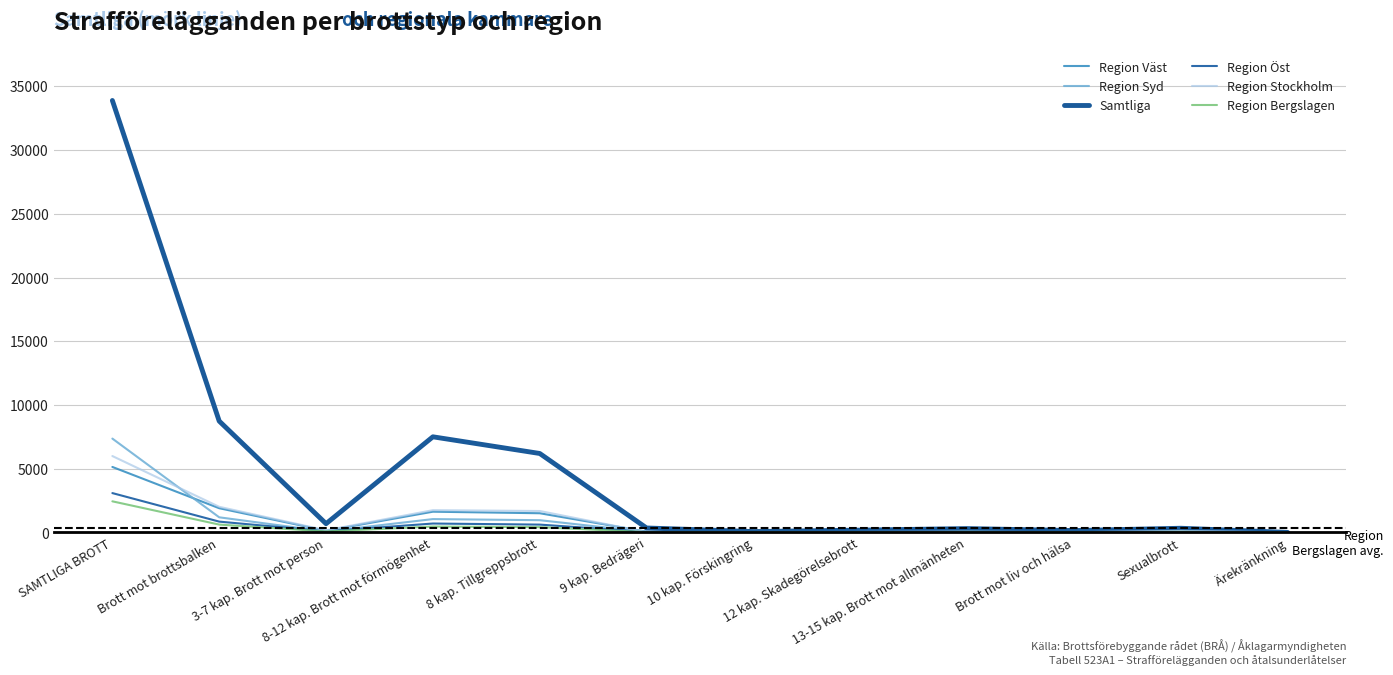

How many lines are shown in the chart?

6